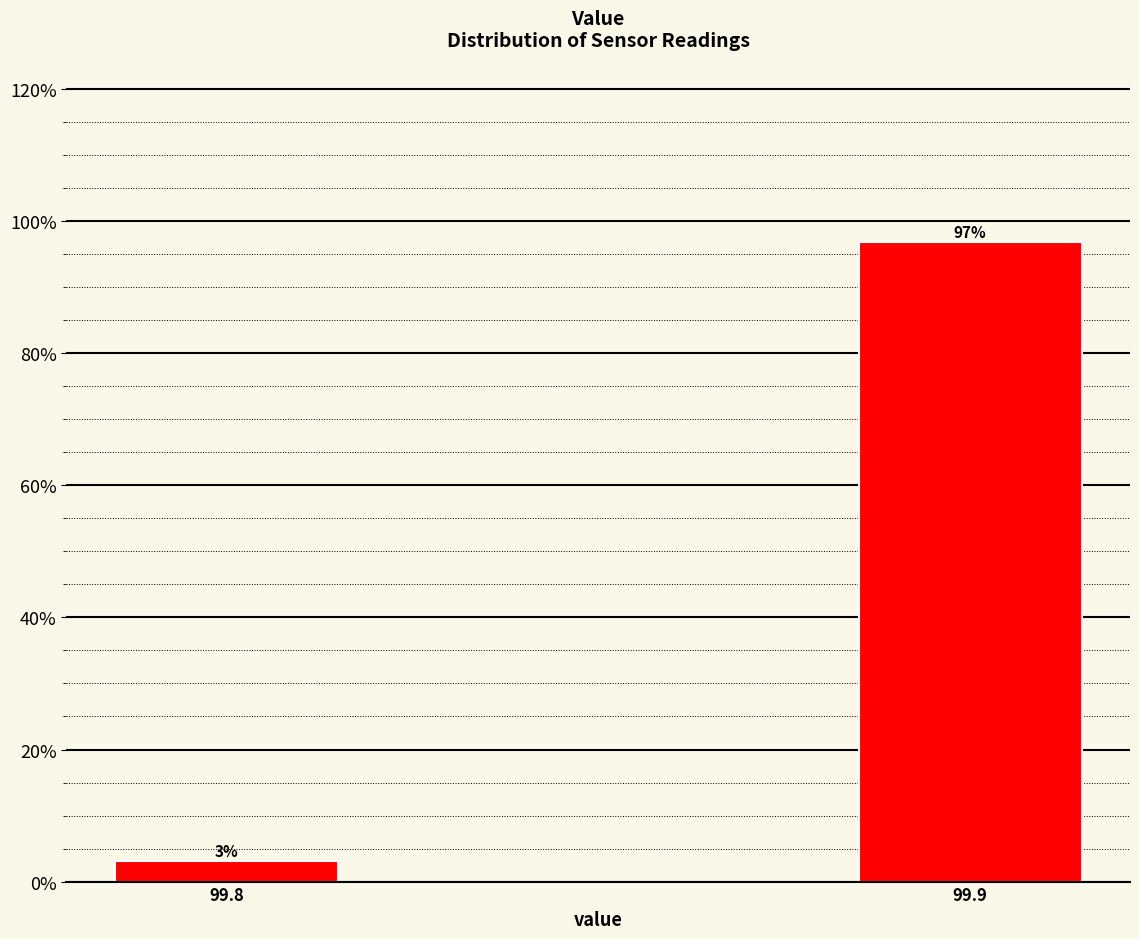

Rank the categories by value from highest to lowest.

99.9, 99.8